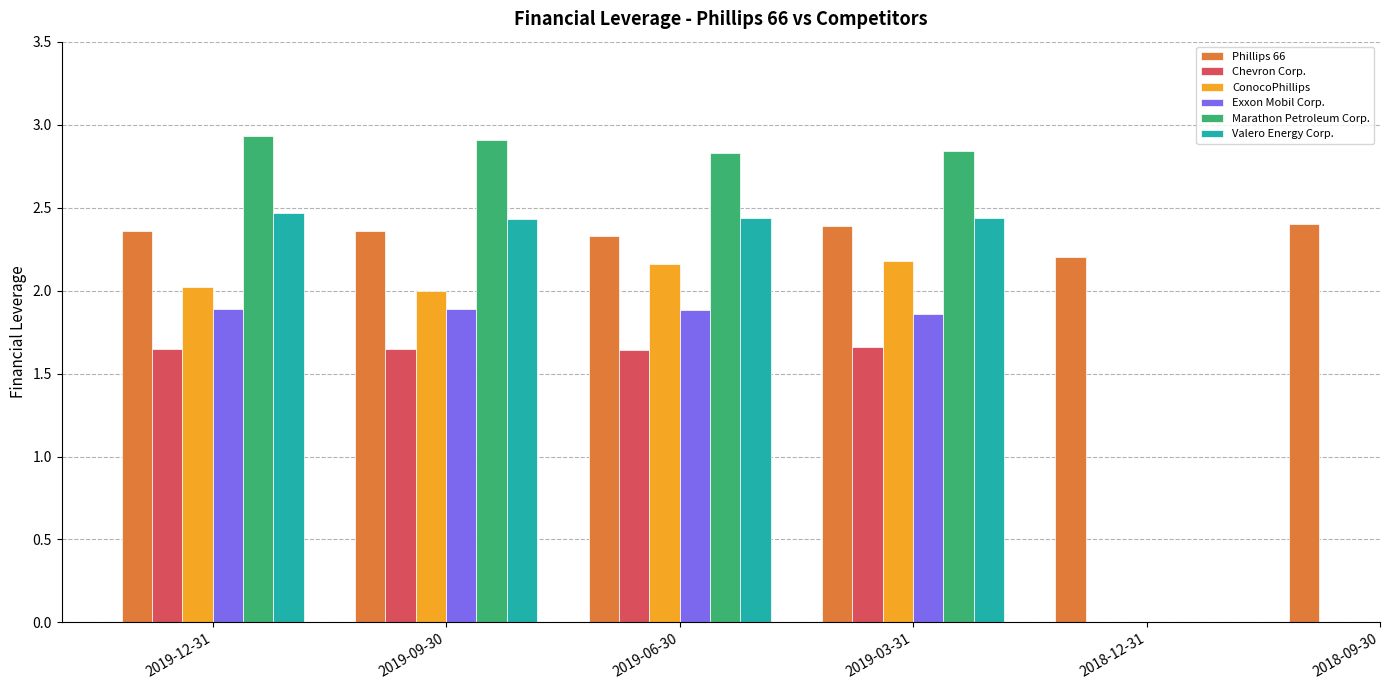

Rank the categories by Exxon Mobil Corp. value from highest to lowest.

2019-12-31, 2019-09-30, 2019-06-30, 2019-03-31, 2018-12-31, 2018-09-30